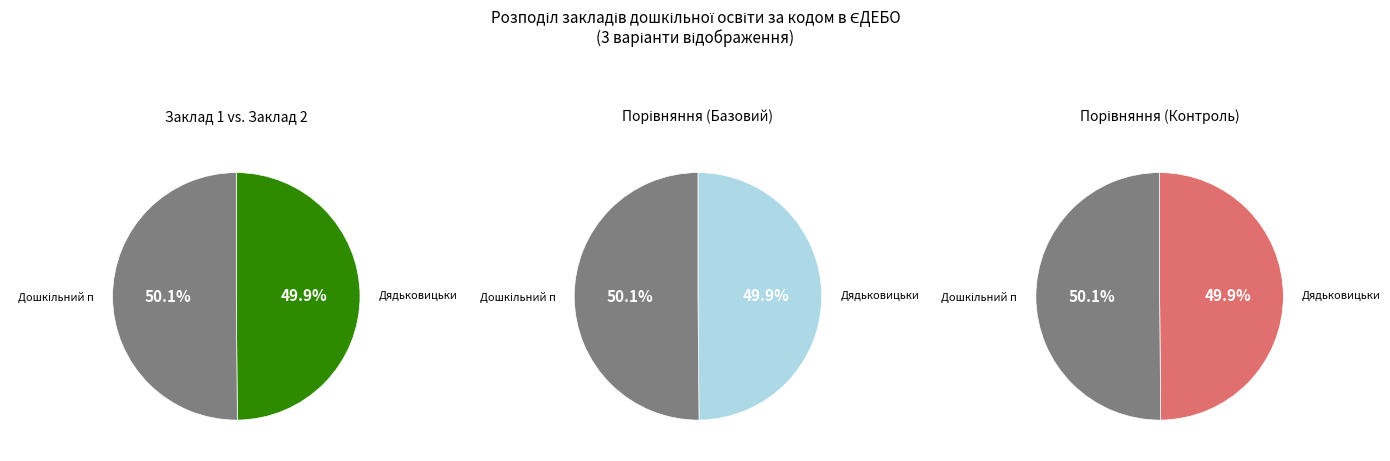

Between Дошкільний підрозділ опорного закладу and Дядьковицький ДНЗ, which is larger?

Дошкільний підрозділ опорного закладу